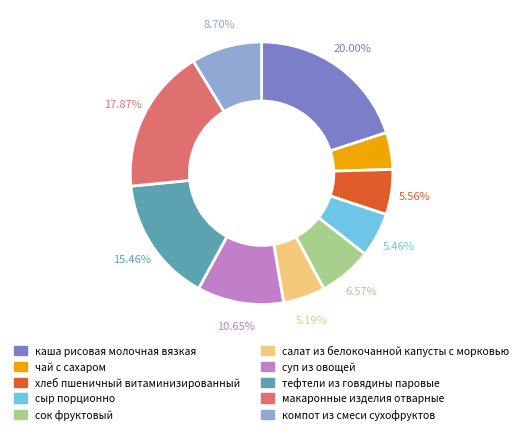

What is the smallest slice in the pie chart?

чай с сахаром